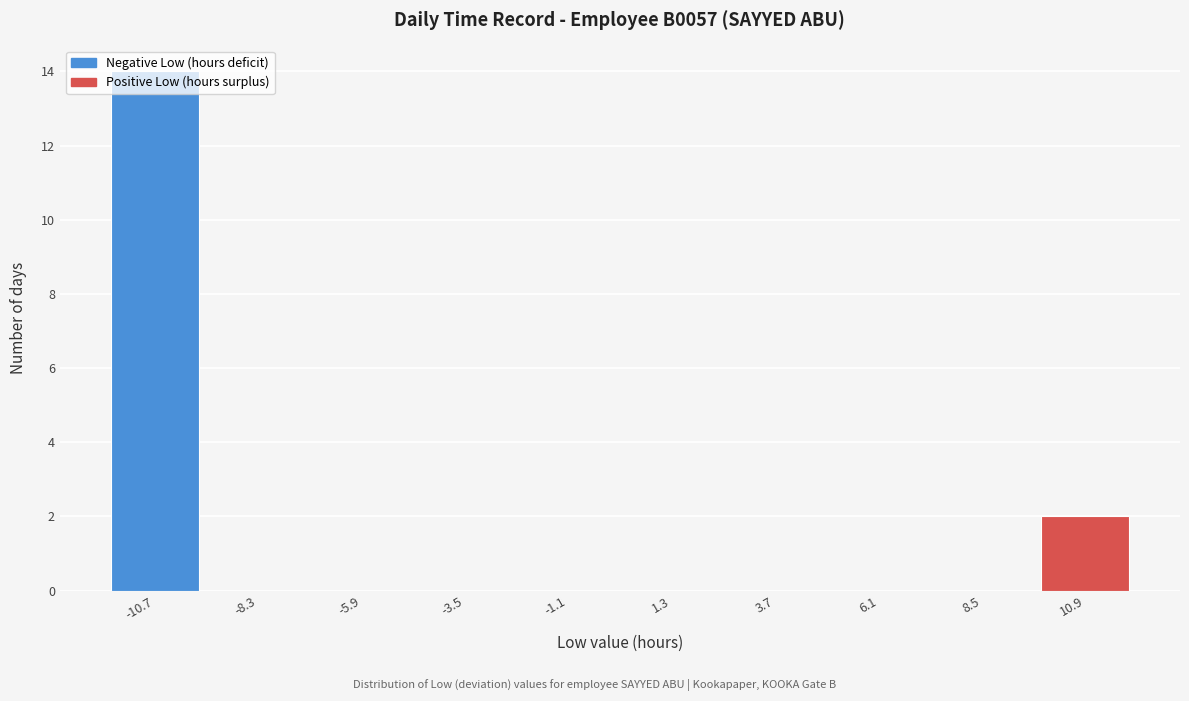

Reading left to right, transcribe this chart: for each bar, give the range it covers on the x-axis and its height. Neither the bar edges nor the heights are printed on the chart, so give them approximately, as read against the axes.

-12.0 to -9.5: 14
-9.5 to -7.0: 0
-7.0 to -4.5: 0
-4.5 to -2.5: 0
-2.5 to 0.0: 0
0.0 to 2.5: 0
2.5 to 5.0: 0
5.0 to 7.5: 0
7.5 to 9.5: 0
9.5 to 12.0: 2